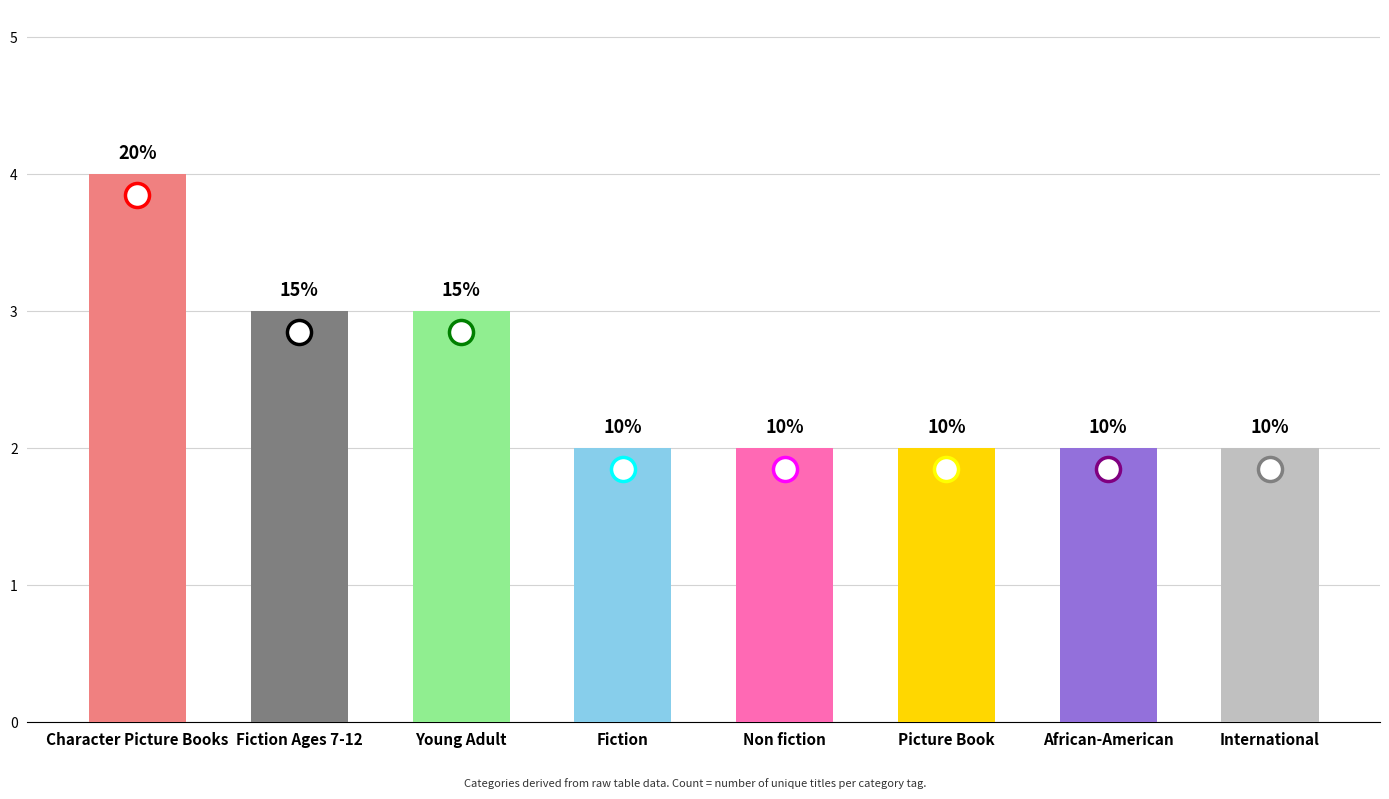

What is the ratio of the value at Fiction to the value at Young Adult?

0.7